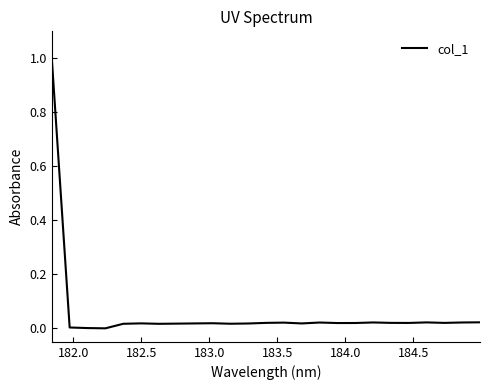

What is the greatest value displayed?

1.0